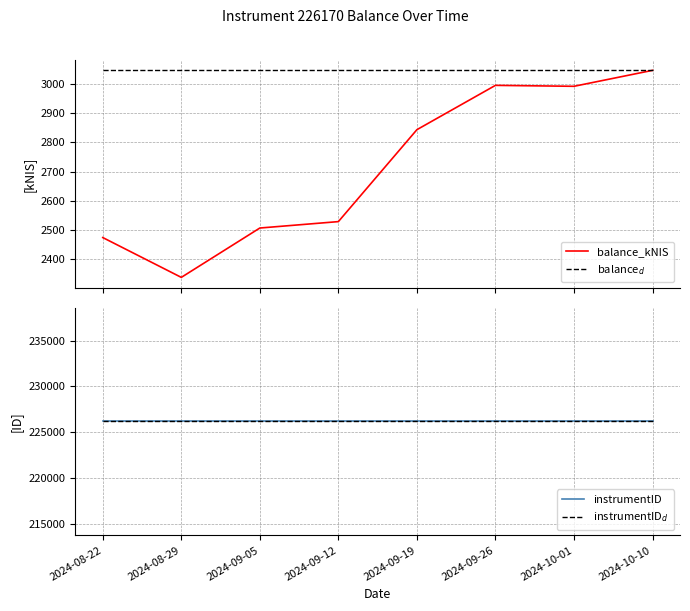

Count the number of categories in the chart.

8